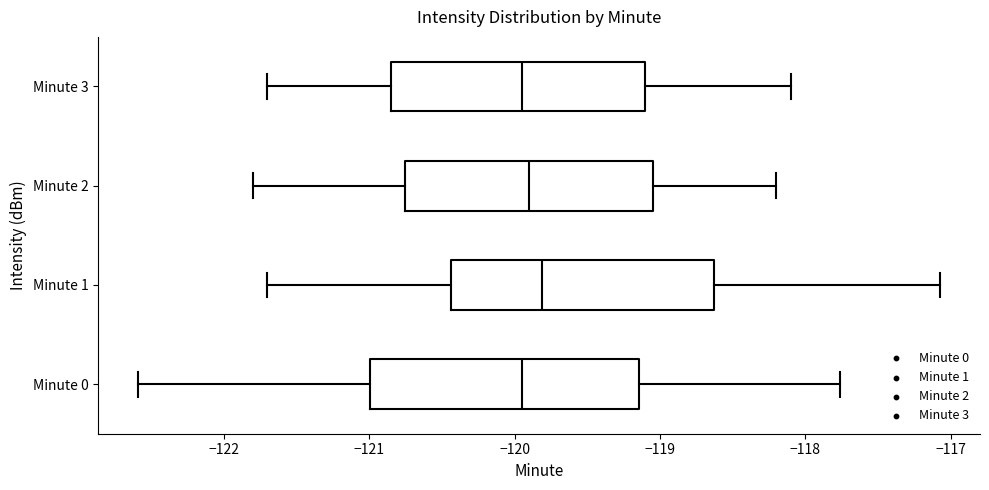

Reading bottom to top, transcribe this box plot: for each box, give where its median line is, the range the box spans, and where its two whiskers end, as read against the x-axis. The values are not printed on the chart, so give them approximately, as read against the axis.

Minute 0: median -119.9, box -121.0 to -119.1, whiskers -122.6 to -117.8
Minute 1: median -119.8, box -120.4 to -118.6, whiskers -121.7 to -117.1
Minute 2: median -119.9, box -120.7 to -119.0, whiskers -121.8 to -118.2
Minute 3: median -119.9, box -120.8 to -119.1, whiskers -121.7 to -118.1